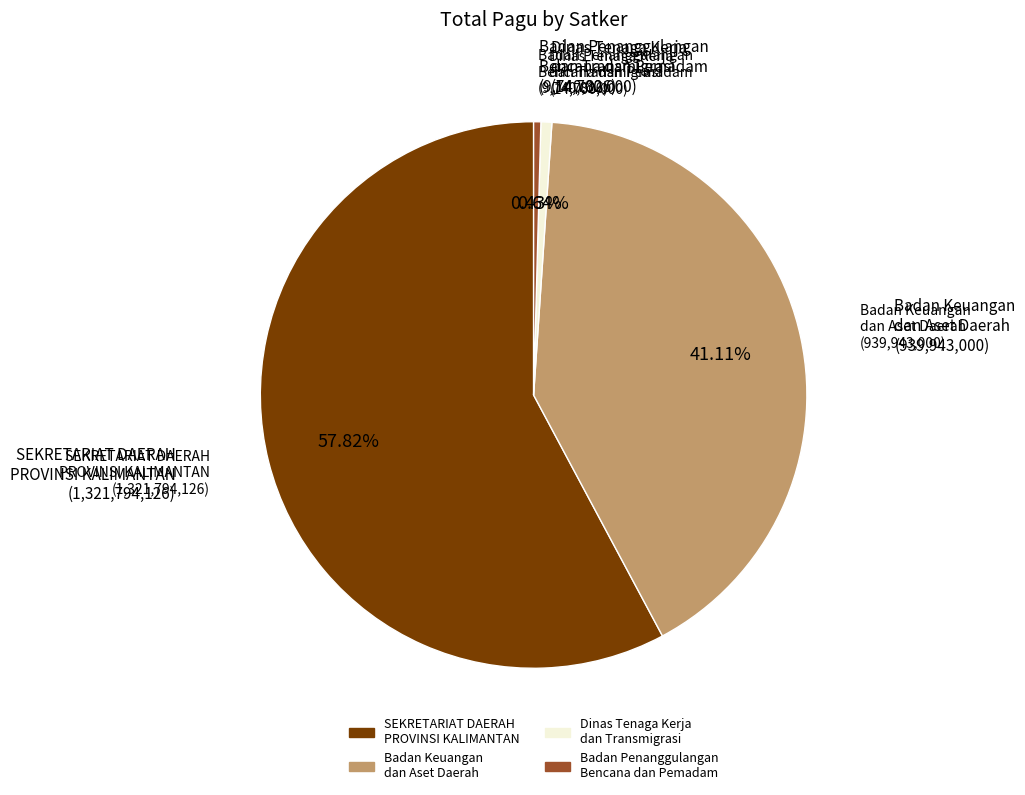

Is there a majority slice in this chart?

Yes